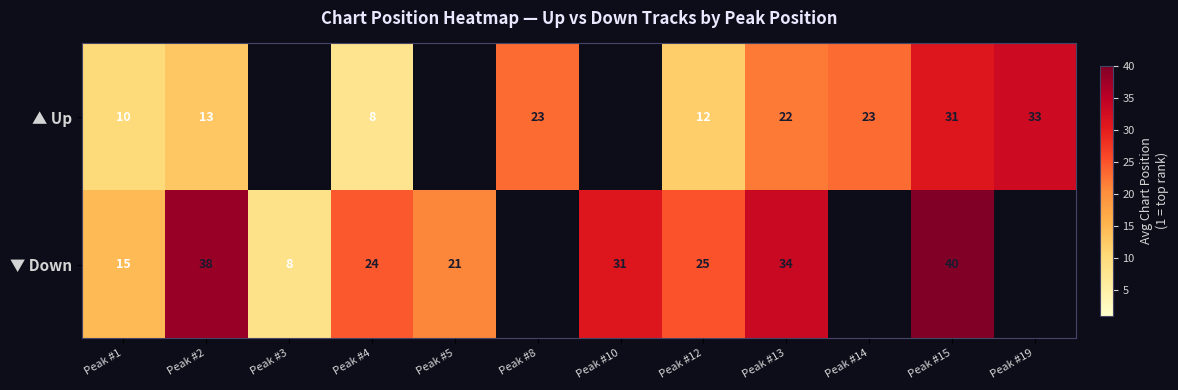

Which category has the highest value across all series?

Peak #15